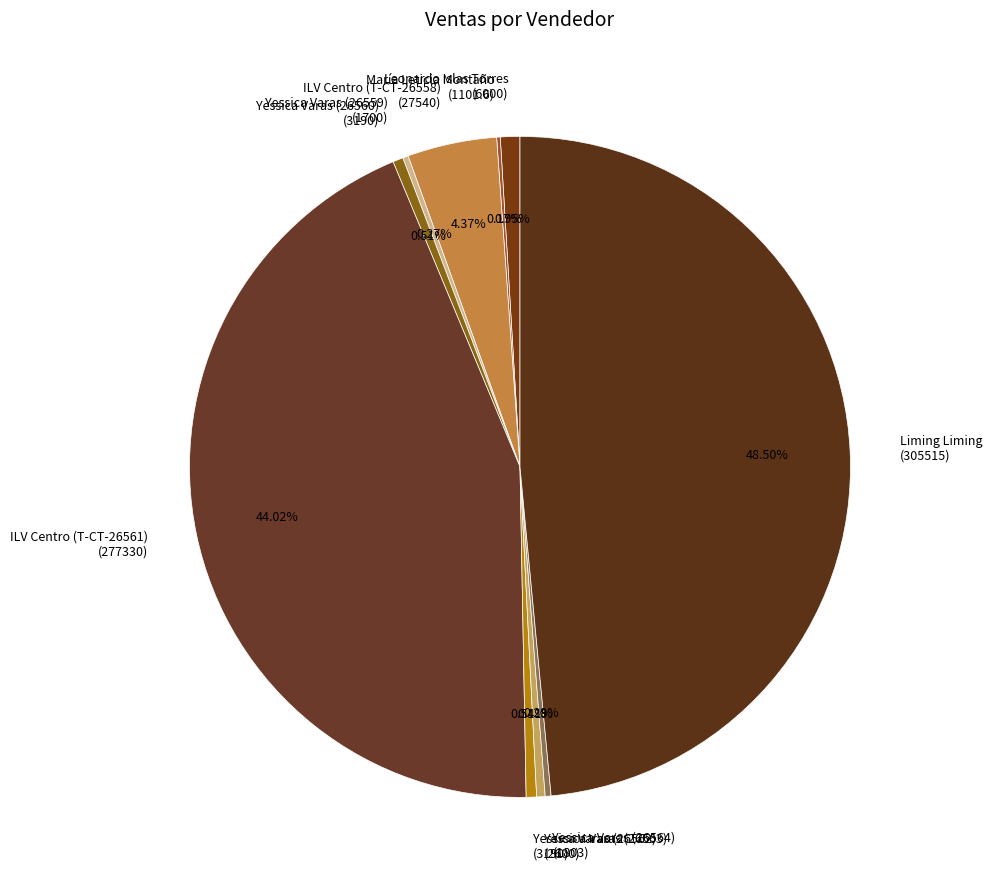

Approximately how many times larger is the value at Yessica Varas (26564) (1803) compared to Leonardo Islas Torres (6000)?

0.3